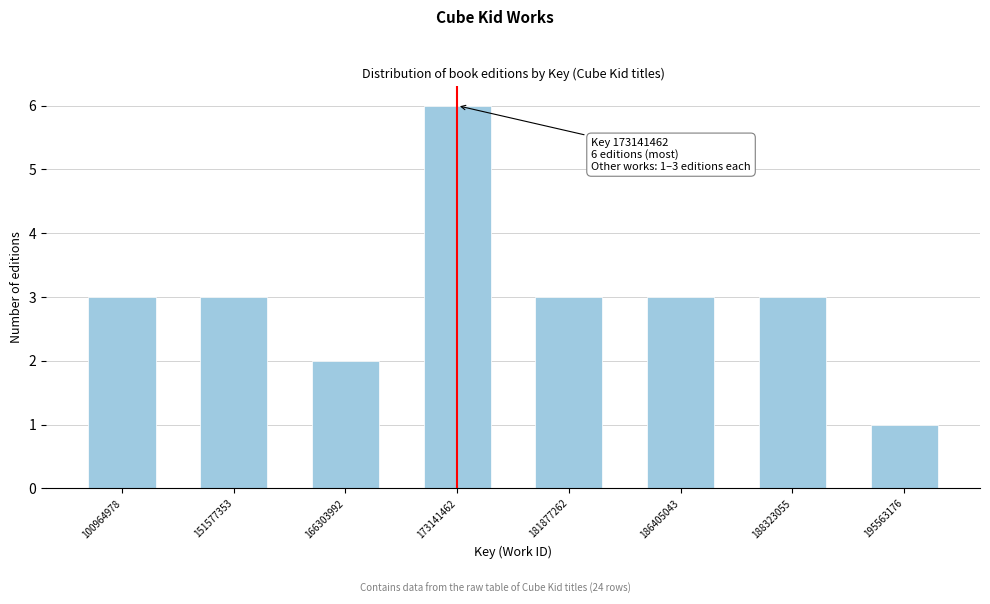

Reading right to left, extract all data points from this chart.

1	3	3	3	6	2	3	3